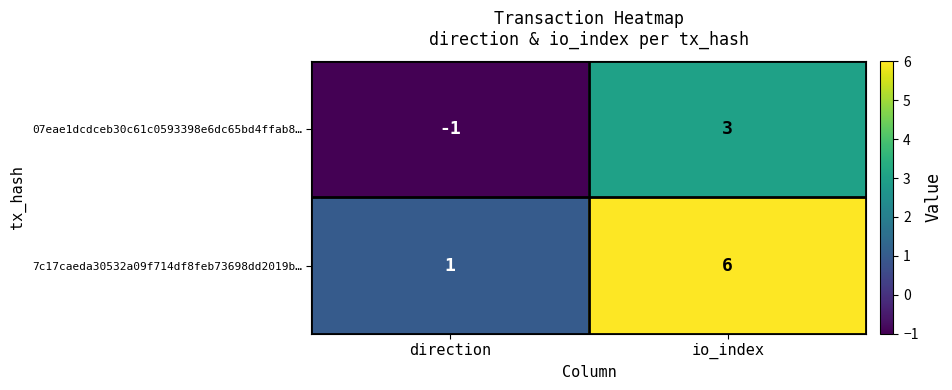

Reading left to right, transcribe all the data shown in this chart.

07eae1dcdceb30c61c0593398e6dc65bd4ffab8…: -1	3
7c17caeda30532a09f714df8feb73698dd2019b…: 1	6